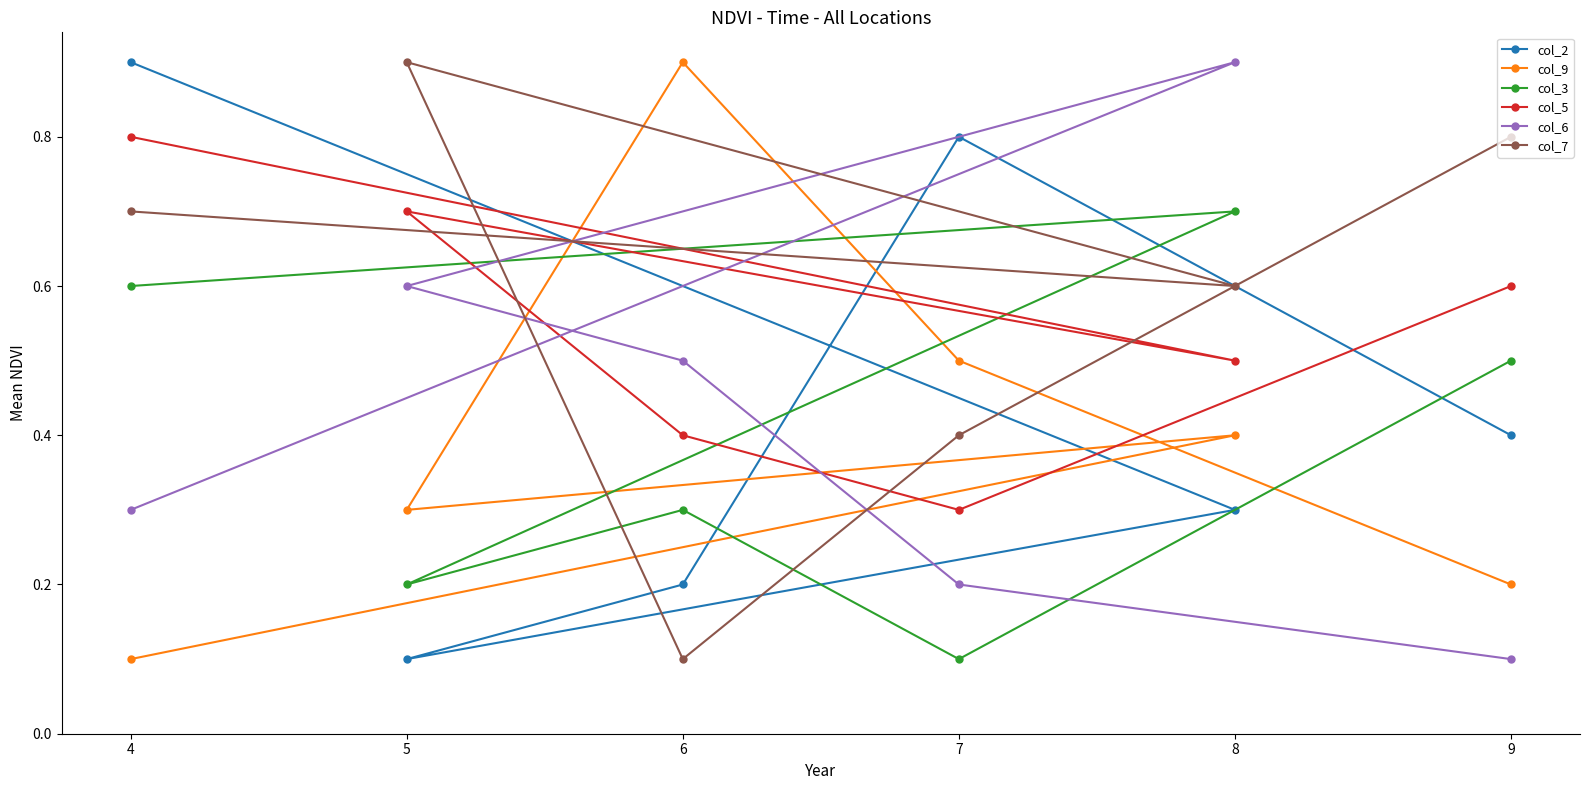

How many times do col_2 and col_6 cross each other?

2